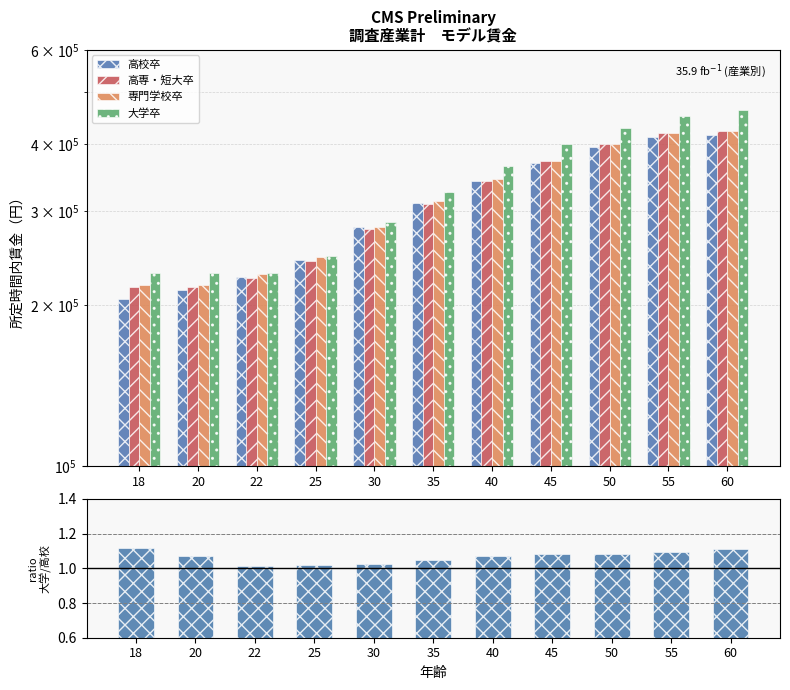

What is the difference between the second highest and second lowest values in the 専門学校卒 series?

200787.0